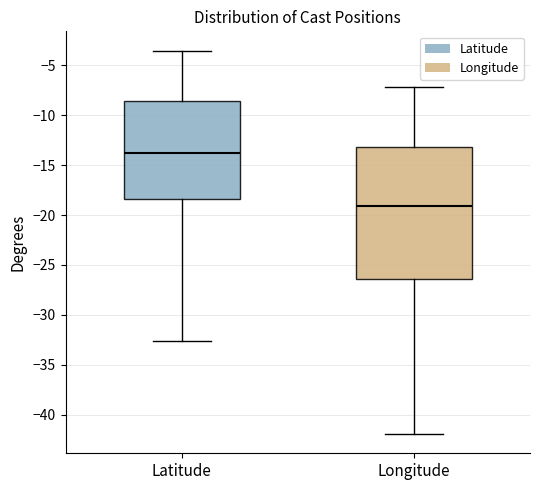

Which box has the lowest median line?

Longitude